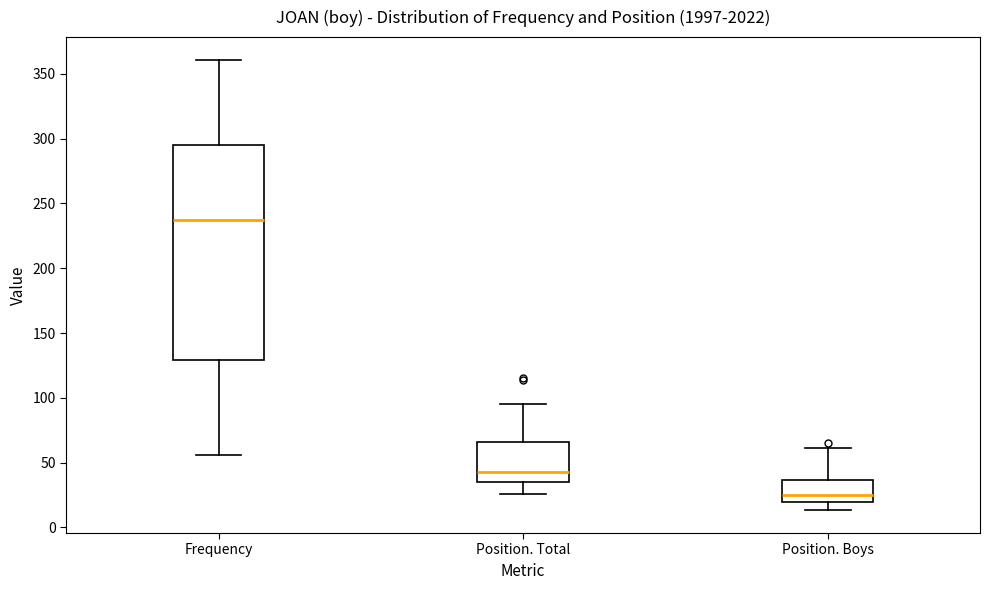

Reading left to right, read every box against the y-axis: the position of its median line, the range the box covers, and the ends of its whiskers. The values are not printed on the chart, so give them approximately, as read against the axis.

Frequency: median 240, box 130 to 295, whiskers 55 to 360
Position. Total: median 45, box 35 to 65, whiskers 25 to 95
Position. Boys: median 25, box 20 to 35, whiskers 15 to 60